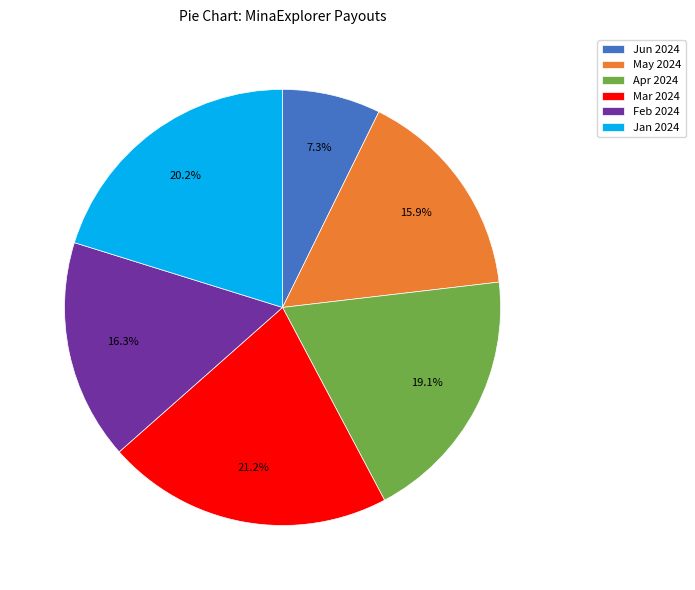

Combined, do May 2024 and Jun 2024 account for over 50%?

No